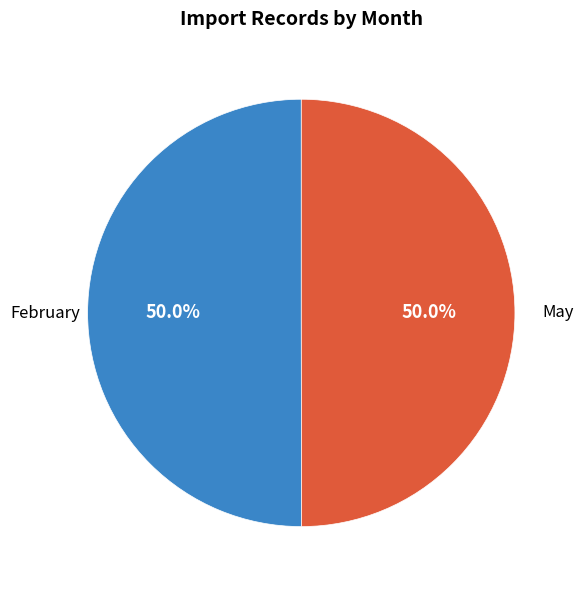

Rank the categories by value from highest to lowest.

February, May